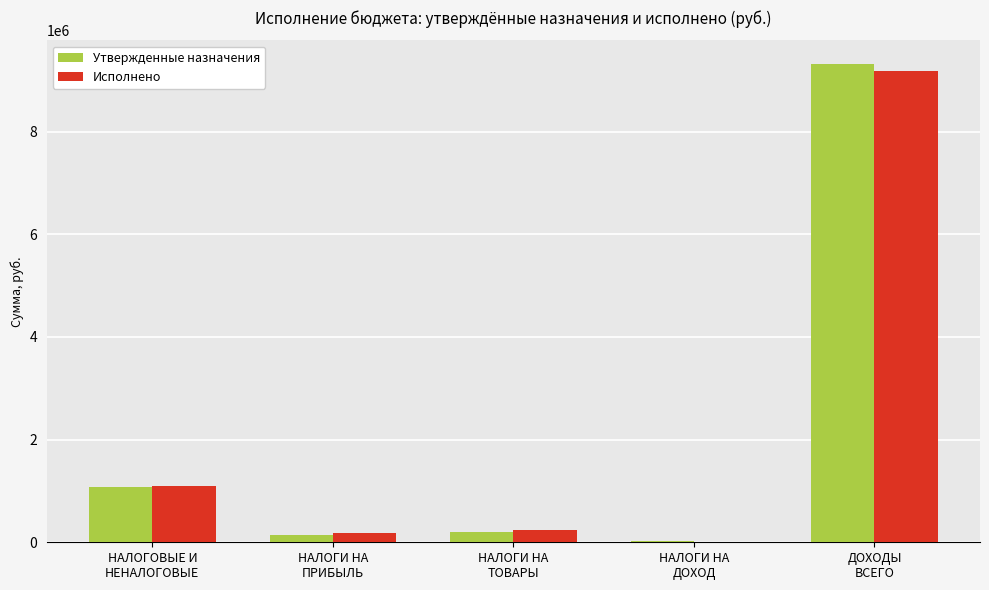

What is the average value of the Исполнено series?

2143072.7